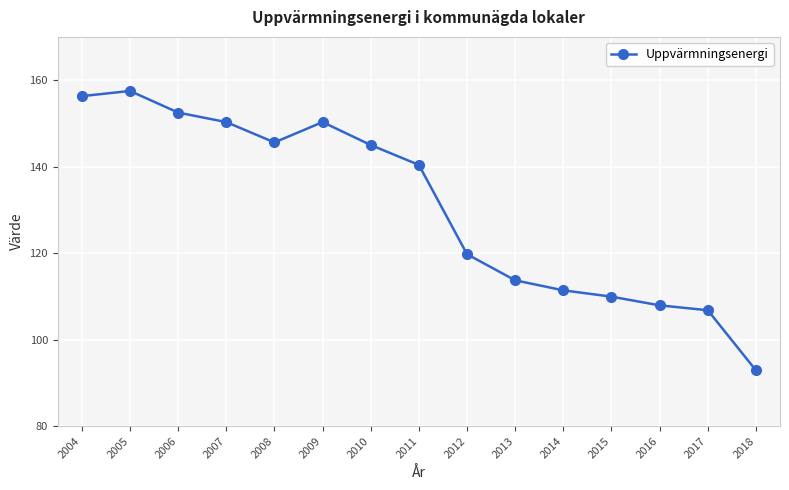

Is it true that the value at 2011 is 140.4?

True